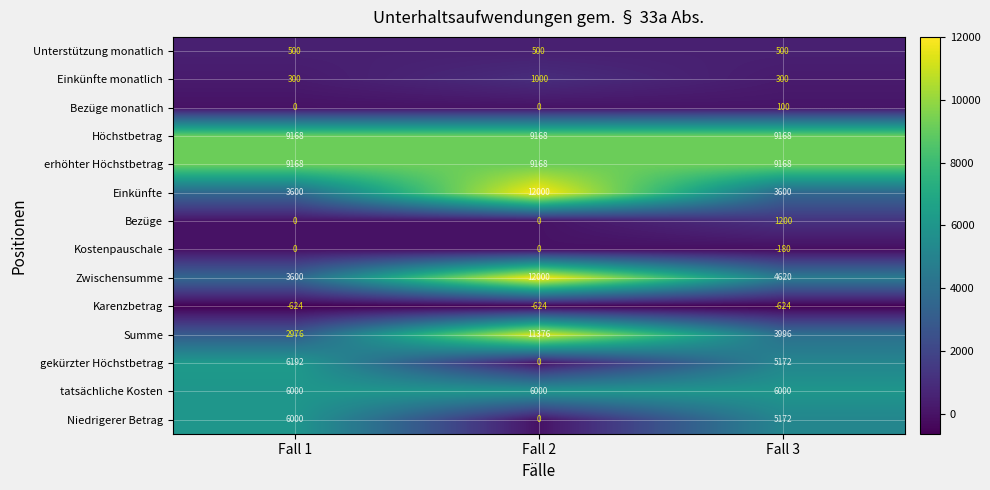

At which category is the sum across all series the highest?

Fall 2